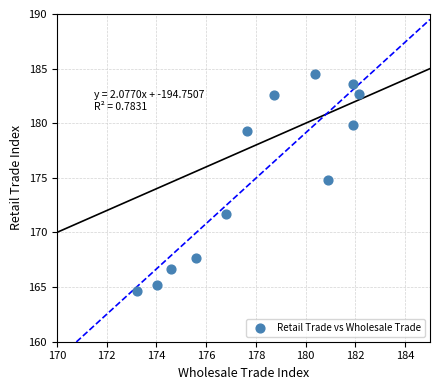

What is the average Y value?

175.3